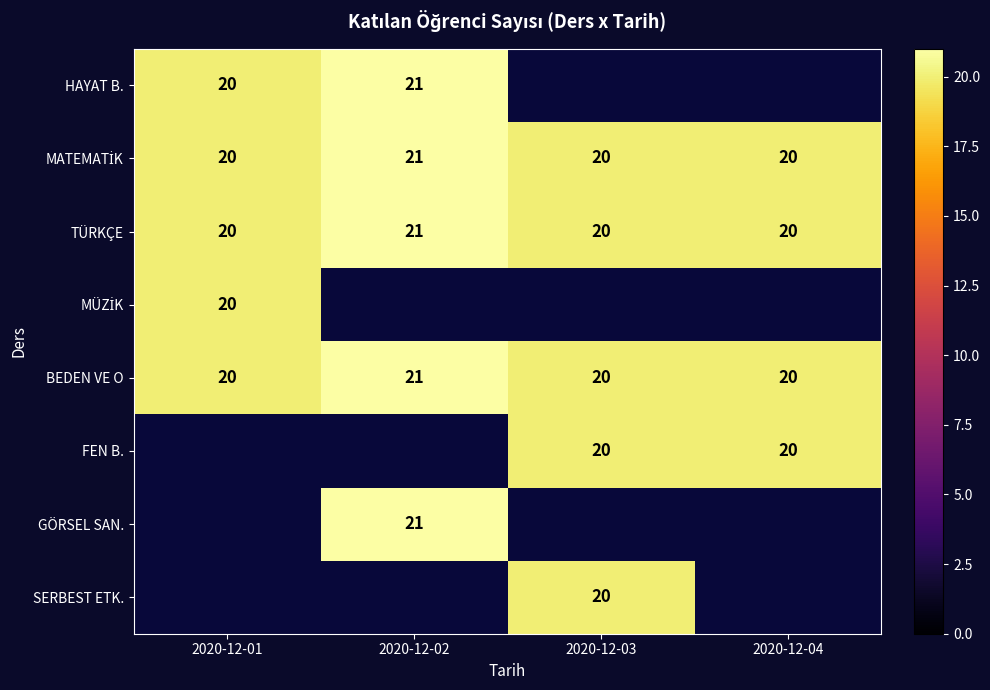

Count the BEDEN VE O values in the range 20 to 21.

4